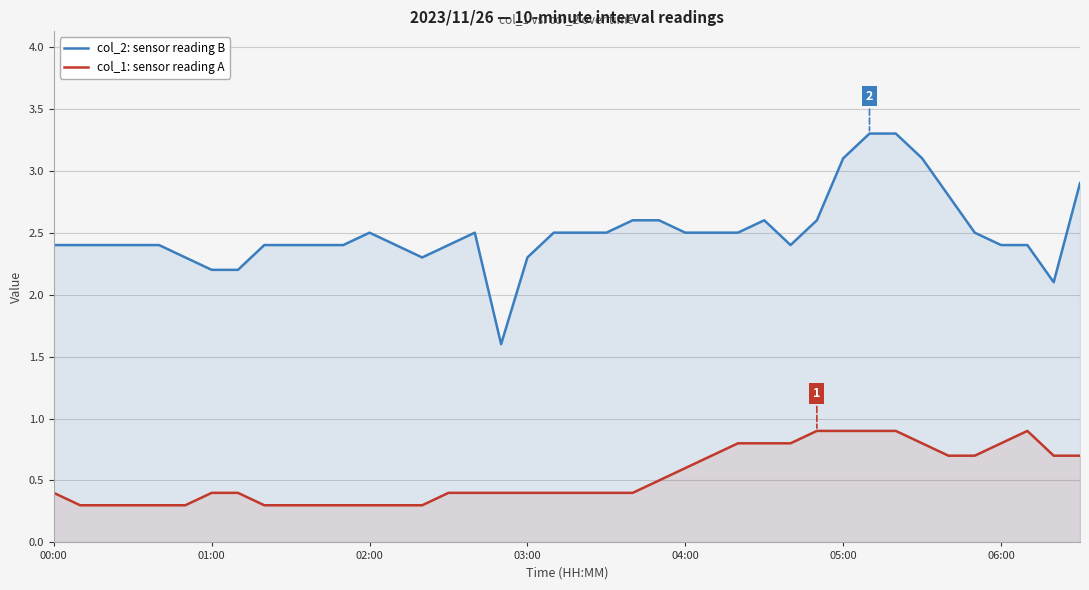

True or false: col_2: sensor reading B and col_1: sensor reading A cross at least once.

False